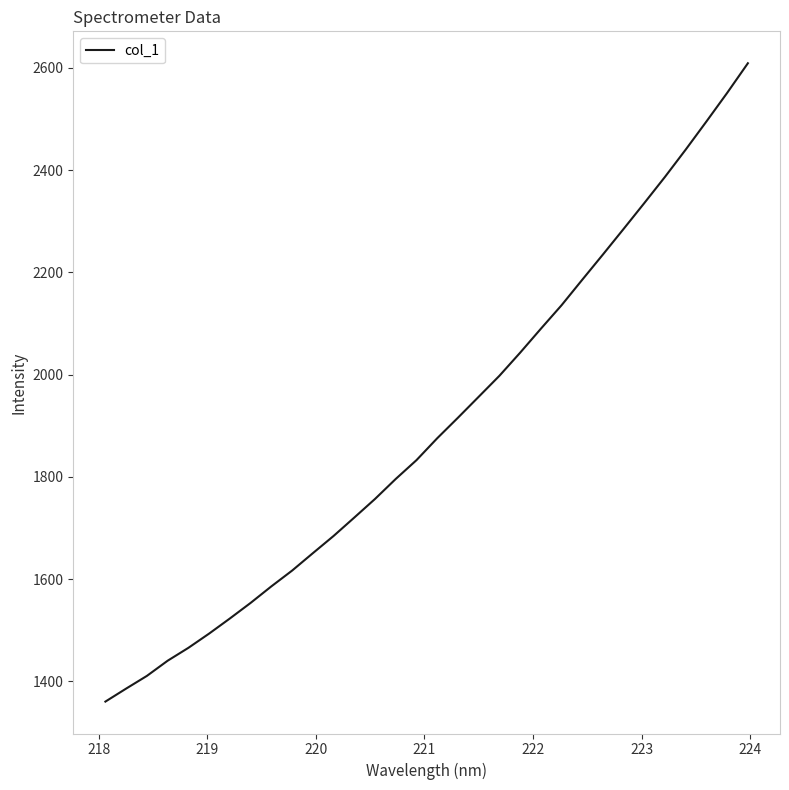

What is the greatest value displayed?

2609.2